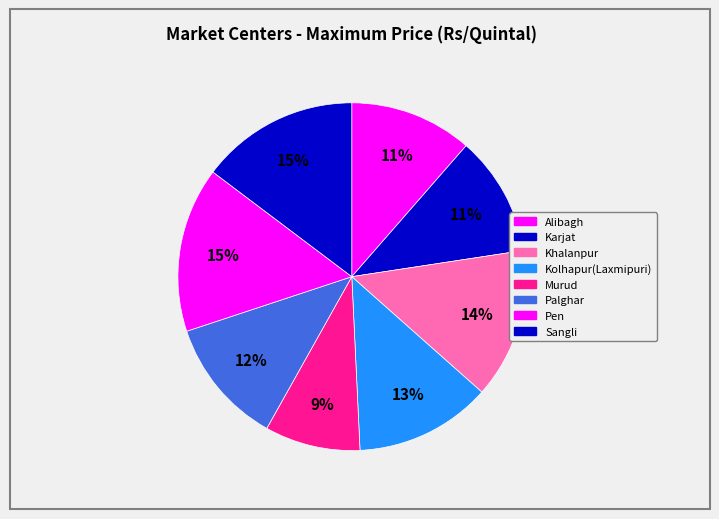

What portion of the pie excludes Sangli?

85.3%